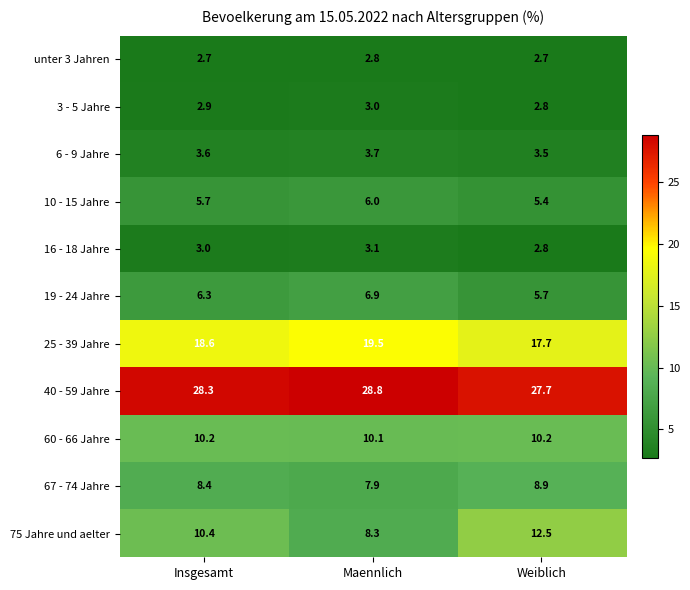

At how many categories does at least one series exceed 5?

3